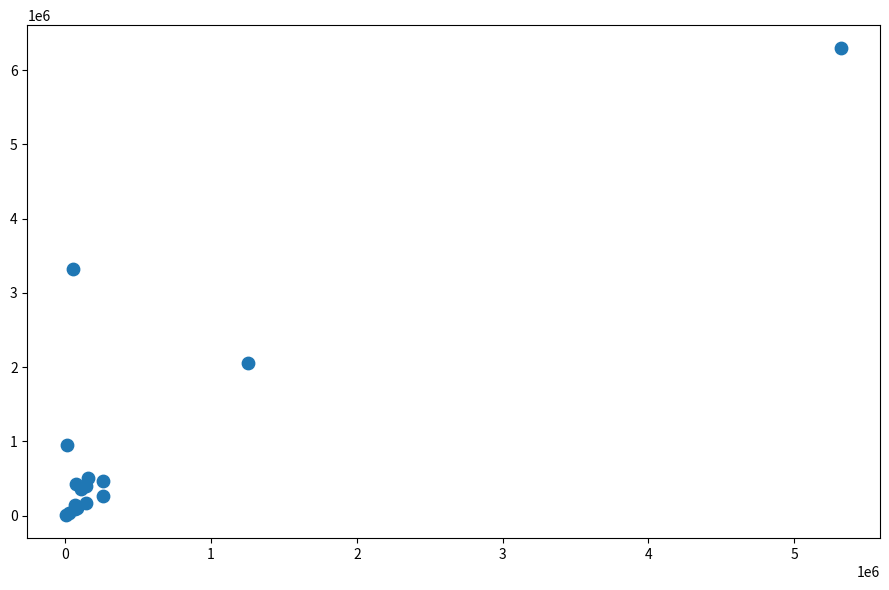

What Y value in the scatter plot is closest to 3151958?

3321163.8